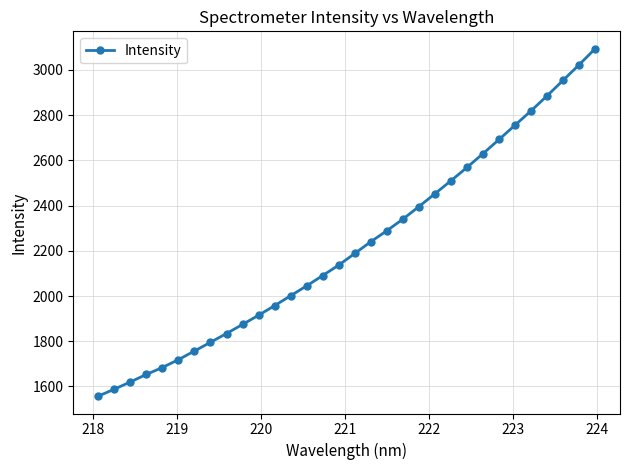

How many data points are above 2188?

16